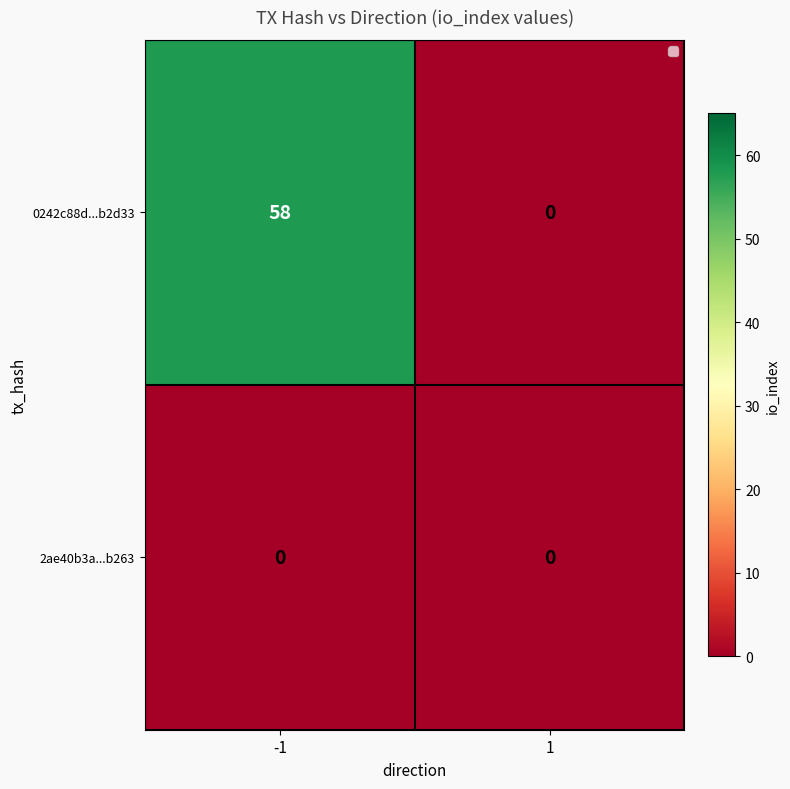

Reading left to right, transcribe all the data shown in this chart.

0242c88d...b2d33: -1=58	1=0
2ae40b3a...b263: -1=0	1=0